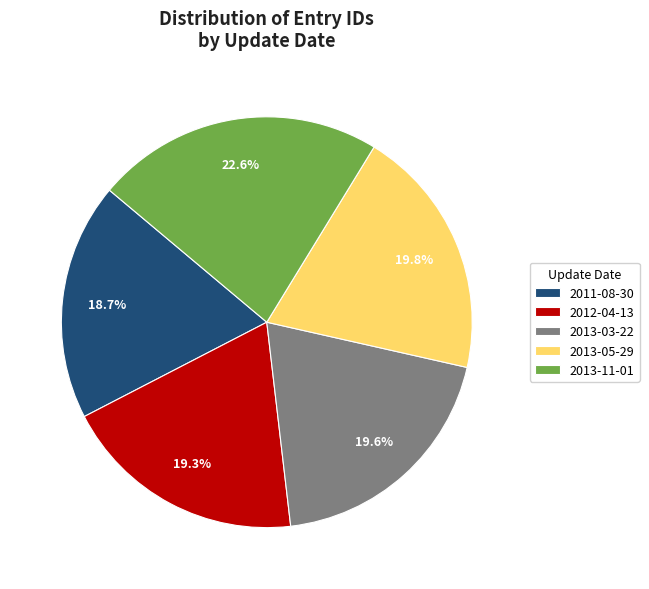

To the nearest percent, what percentage of the pie is 2012-04-13?

19%